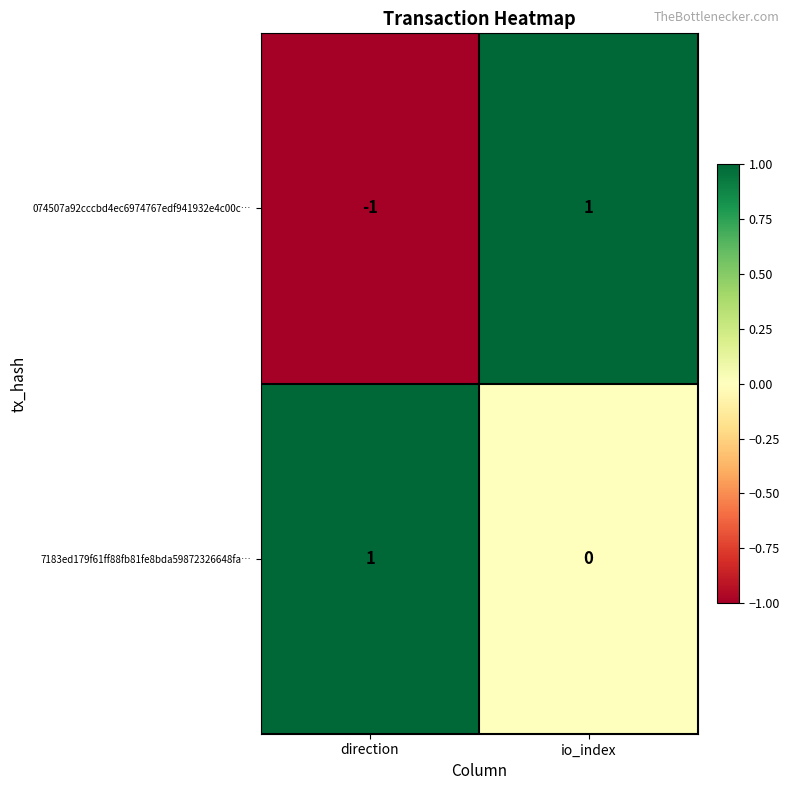

The value of 074507a92cccbd4ec6974767edf941932e4c00c… at io_index is 0. True or false?

False